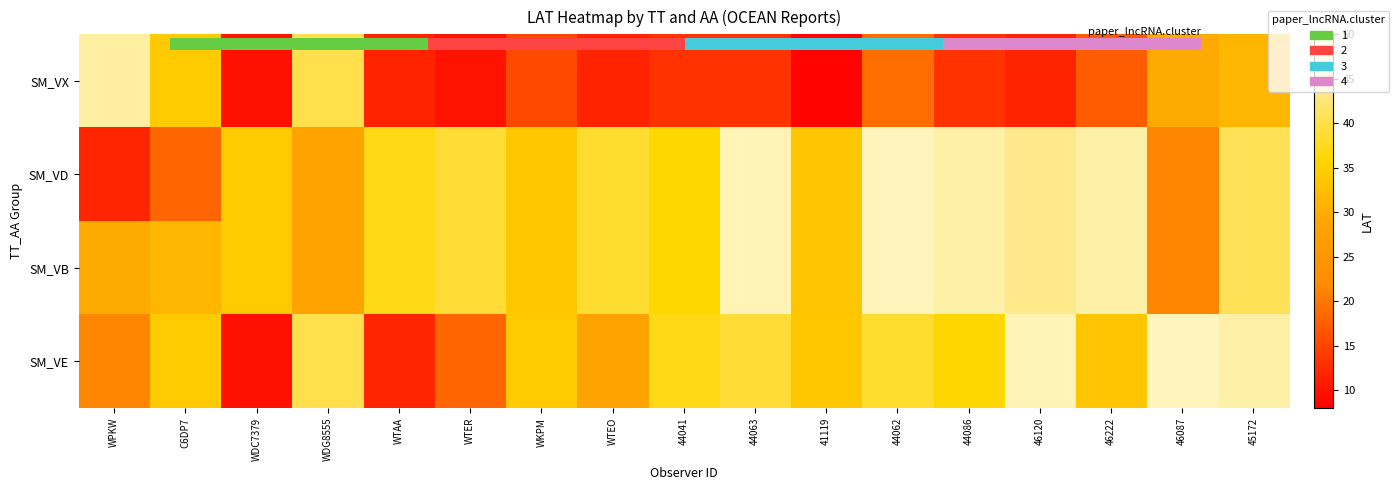

True or false: SM_VD has a value of 37.2 at WTAA.

True